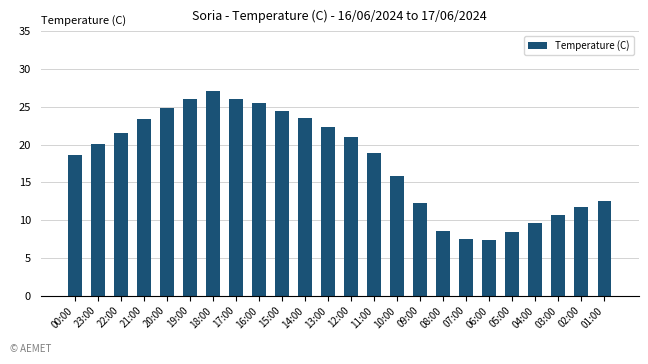

What is the difference between the values at 13:00 and 11:00?

3.4